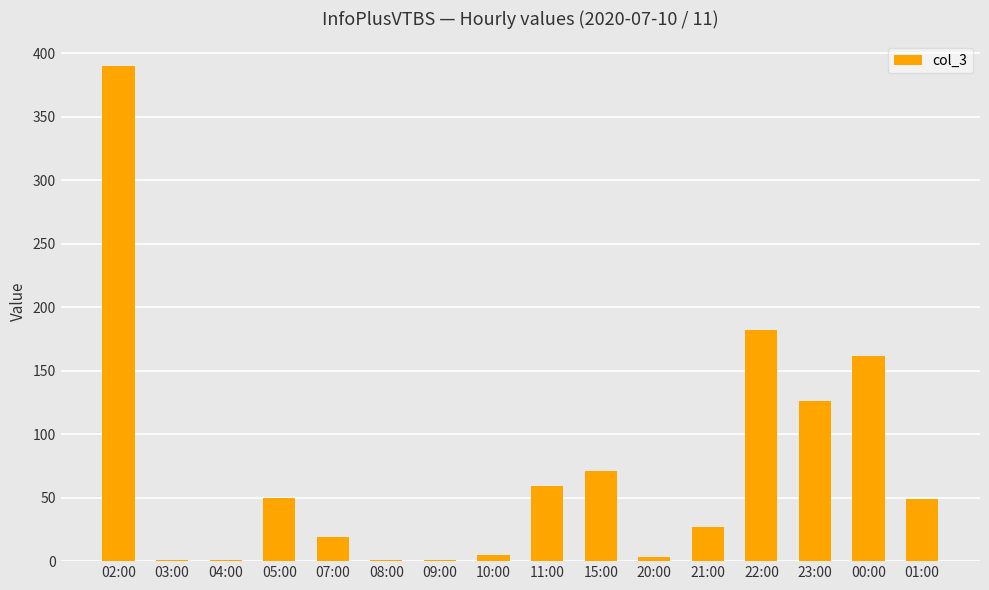

Where is the data nearest to the value 195?

22:00